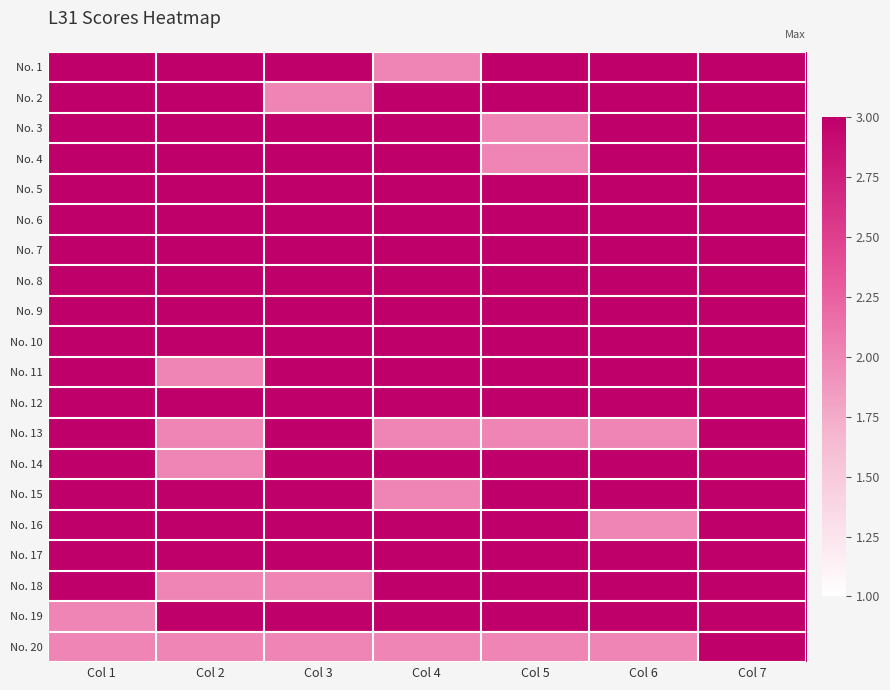

What is the greatest value displayed?

3